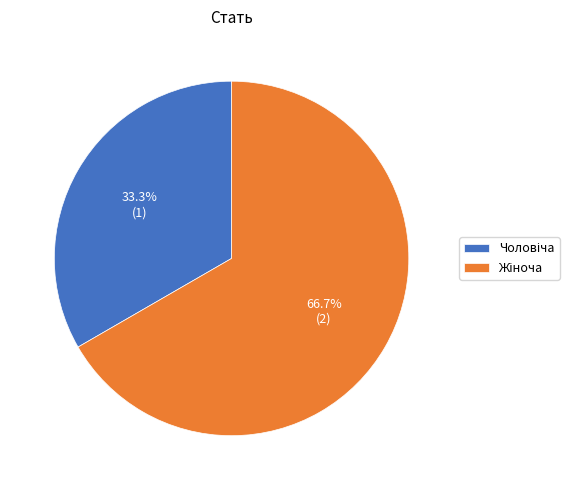

Is there a majority slice in this chart?

Yes